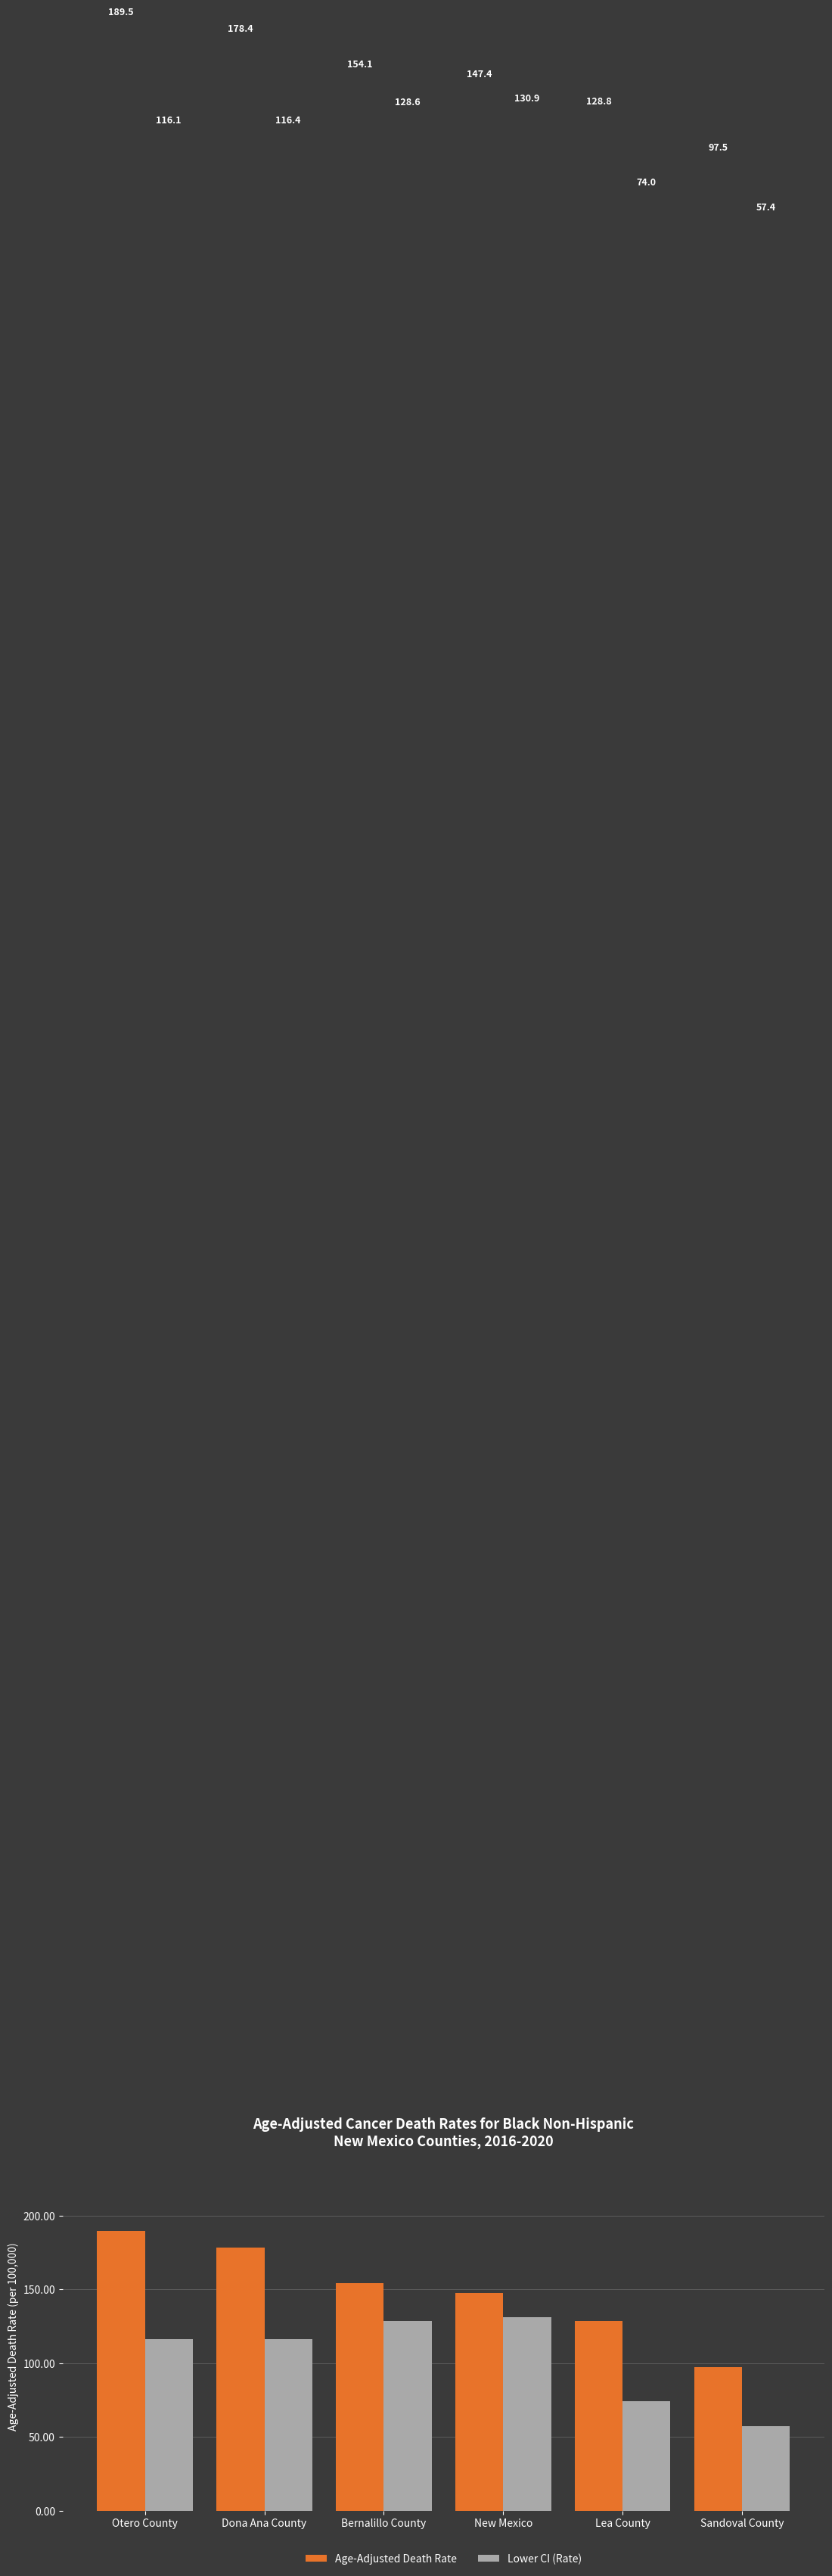

What is the total value across all series at Dona Ana County?

294.8